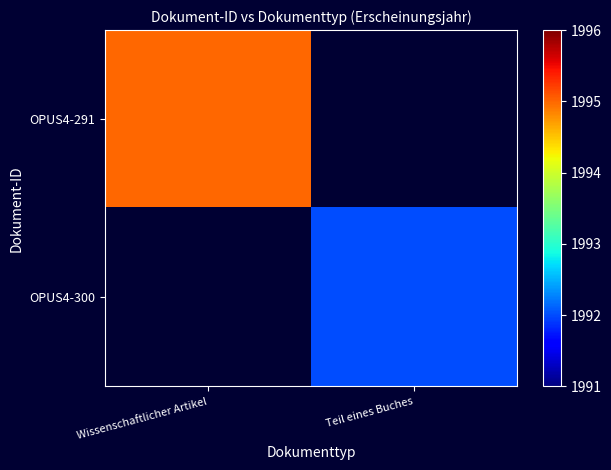

Is it true that OPUS4-291 equals 2763.9 at Wissenschaftlicher Artikel?

False